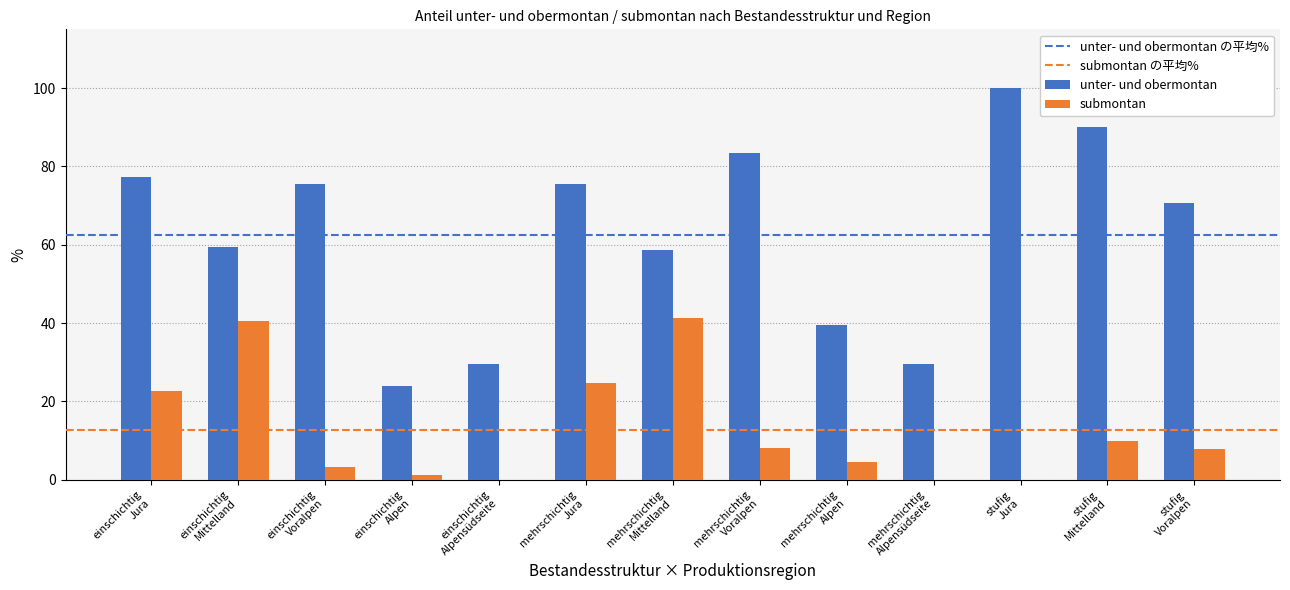

Which series has the largest total across all categories?

unter- und obermontan